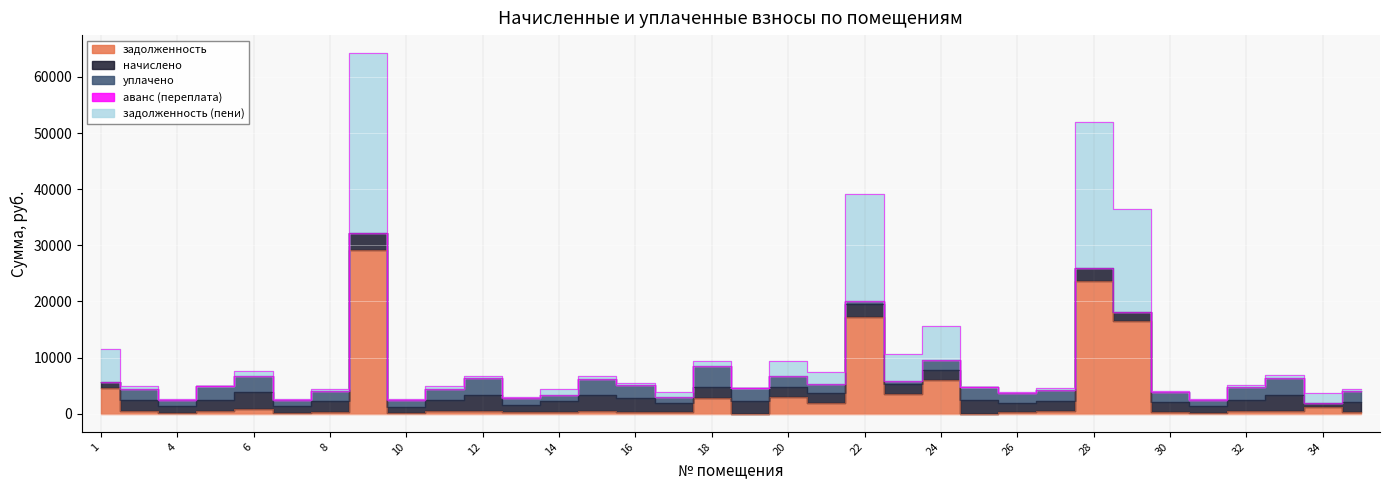

Reading left to right, list all the values displayed in this chart.

задолженность: 4604.6	524.4	166.6	563.0	855.5	169.4	278.3	29132.4	163.0	565.6	432.0	347.3	282.4	427.1	345.2	244.1	2859.4	0.0	3069.8	1889.4	17235.2	3593.8	6050.8	0.0	251.1	485.9	23669.6	16463.3	259.7	167.8	568.1	433.5	1204.3	277.2
начислено: 1123.2	1950.0	1146.6	1934.4	2971.8	1166.1	1914.9	2979.6	1123.2	1942.2	2971.8	1162.2	1942.2	2932.8	2379.0	1677.0	1848.6	2336.1	1641.9	1844.7	2371.2	1723.8	1805.7	2367.3	1727.7	1797.9	2351.7	1735.5	1790.1	1154.4	1953.9	2979.6	690.3	1907.1
уплачено: 0.0	1866.7	1122.0	2495.9	2853.3	1141.2	1874.7	0.0	1099.2	1861.4	2909.0	1316.5	1190.8	2876.1	2328.8	1082.6	3809.0	2286.5	2076.2	1537.9	396.0	550.0	1766.7	2350.2	1690.9	2031.8	0.0	0.0	1751.6	1129.8	2195.6	2916.5	0.0	1866.4
аванс (переплата): 0.0	0.0	0.0	0.0	0.0	0.0	0.0	0.0	0.0	0.0	0.0	0.0	0.0	0.0	0.0	0.0	0.0	0.0	0.0	0.0	0.0	0.0	0.0	0.0	0.0	0.0	0.0	0.0	0.0	0.0	0.0	0.0	0.0	0.0
задолженность (пени): 5727.8	607.7	191.2	1.4	974.0	194.3	318.5	32112.0	187.0	646.4	494.8	192.9	1033.8	483.8	395.4	838.5	899.0	49.6	2635.4	2196.2	19210.4	4767.6	6089.8	17.1	288.0	252.0	26021.3	18198.8	298.2	192.5	326.4	496.6	1894.6	317.8